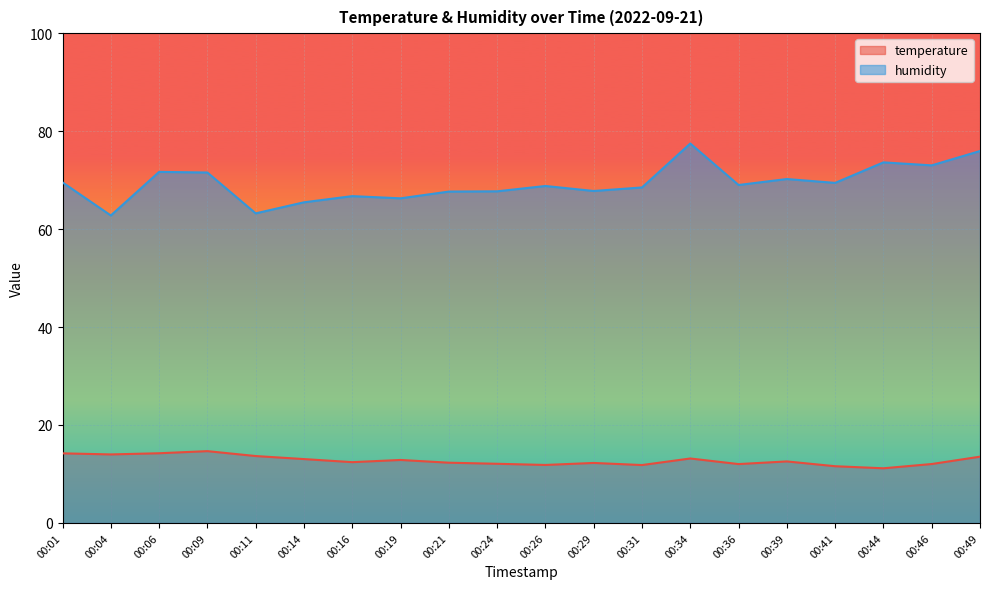

What is the difference between the highest and lowest values at 00:29?

55.5